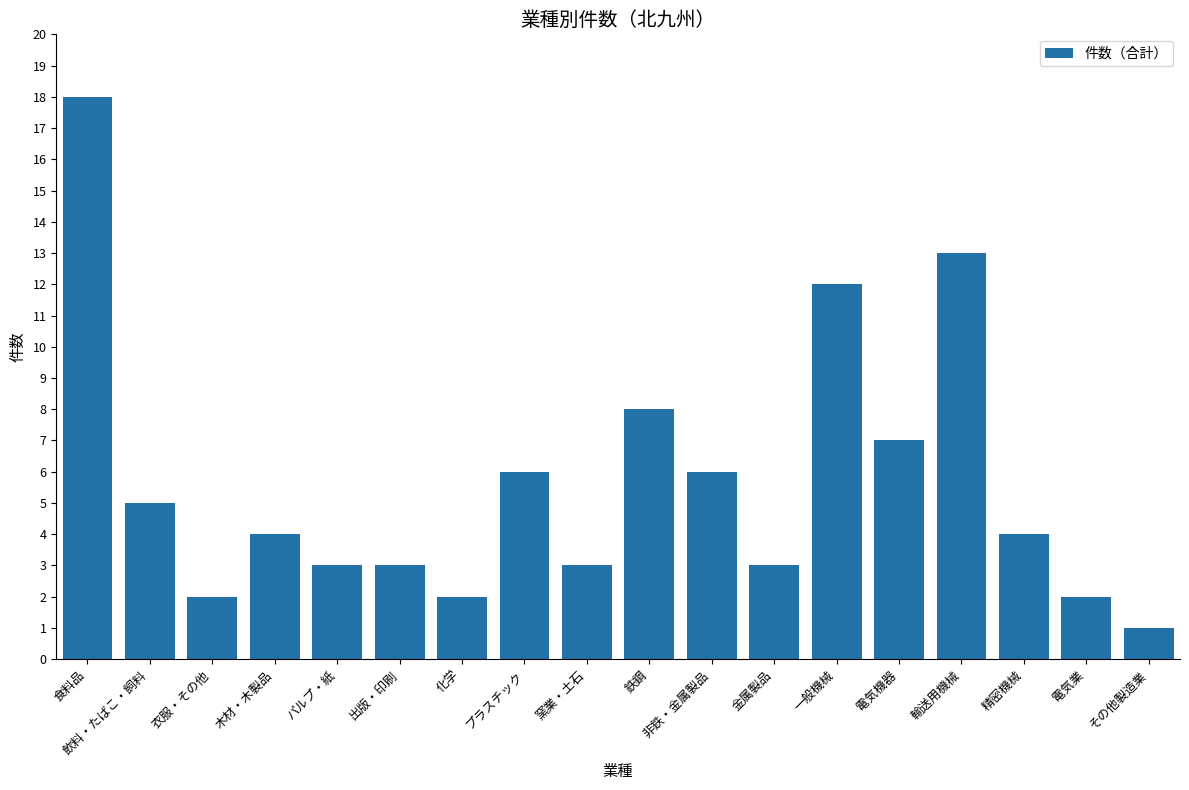

What is the sum of the values at 出版・印刷 and 金属製品?

6